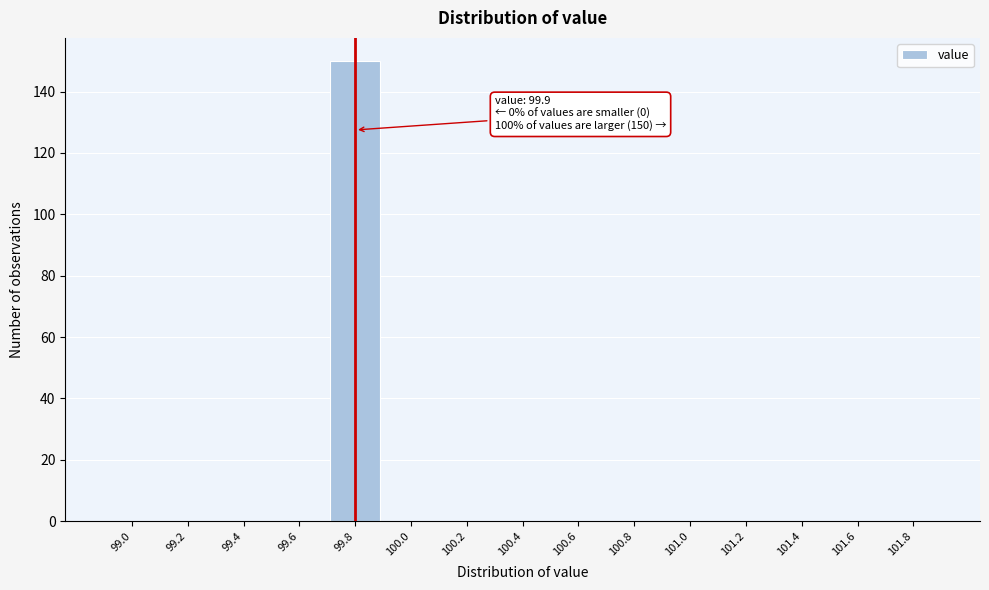

Reading left to right, list all the values displayed in this chart.

99.0=0	99.2=0	99.4=0	99.6=0	99.8=150	100.0=0	100.2=0	100.4=0	100.6=0	100.8=0	101.0=0	101.2=0	101.4=0	101.6=0	101.8=0